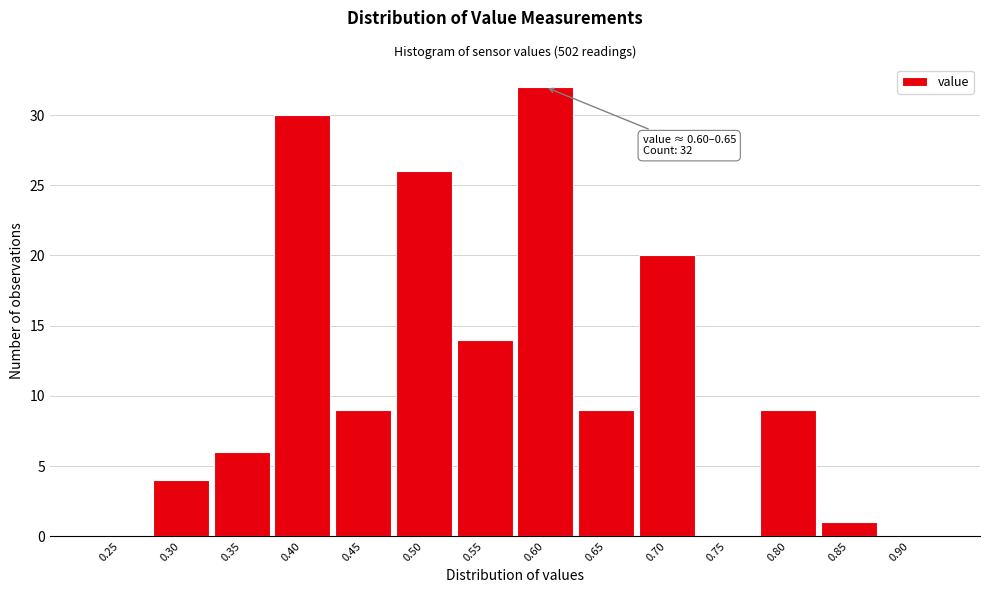

Reading left to right, extract all data points from this chart.

0.25=0	0.30=4	0.35=6	0.40=30	0.45=9	0.50=26	0.55=14	0.60=32	0.65=9	0.70=20	0.75=0	0.80=9	0.85=1	0.90=0